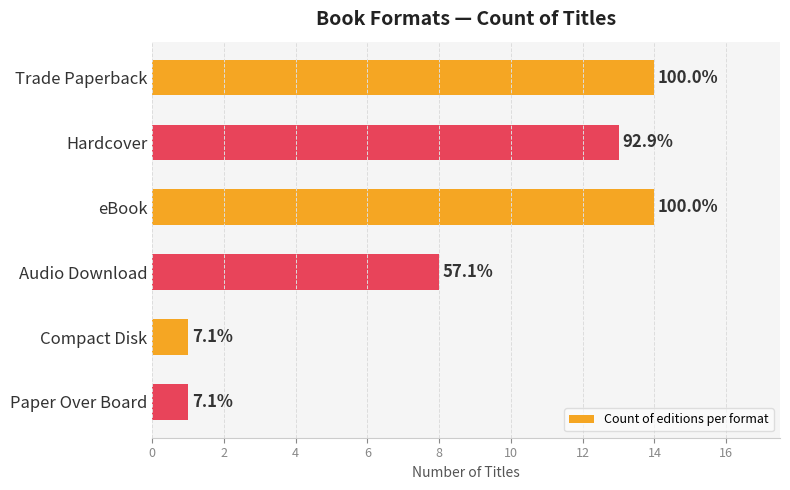

How many bars are there in total?

6